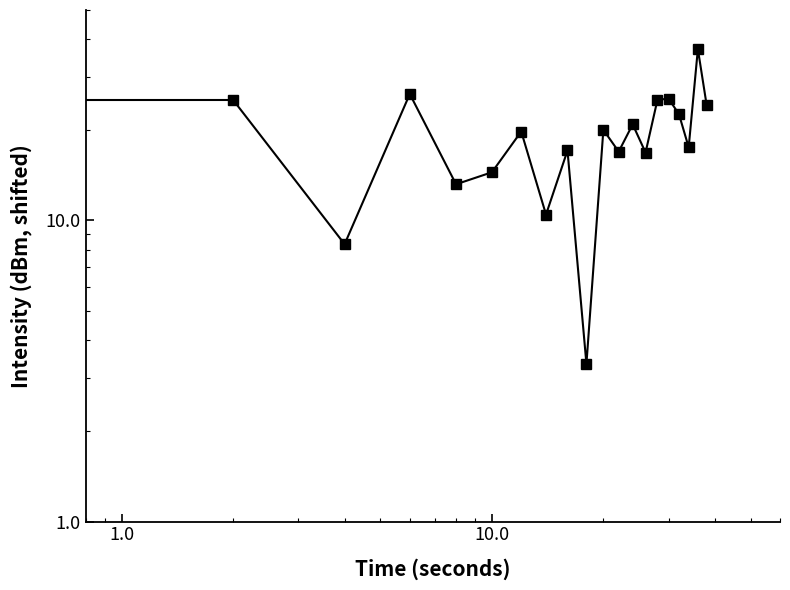

What position from the left is 10.0?

4